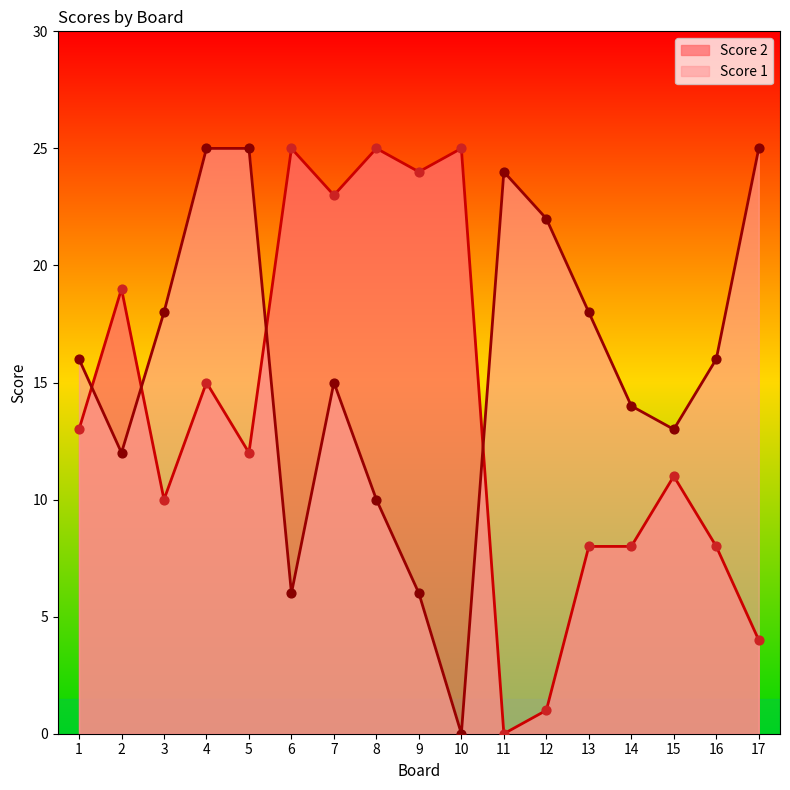

At which category is the sum across all series the highest?

4